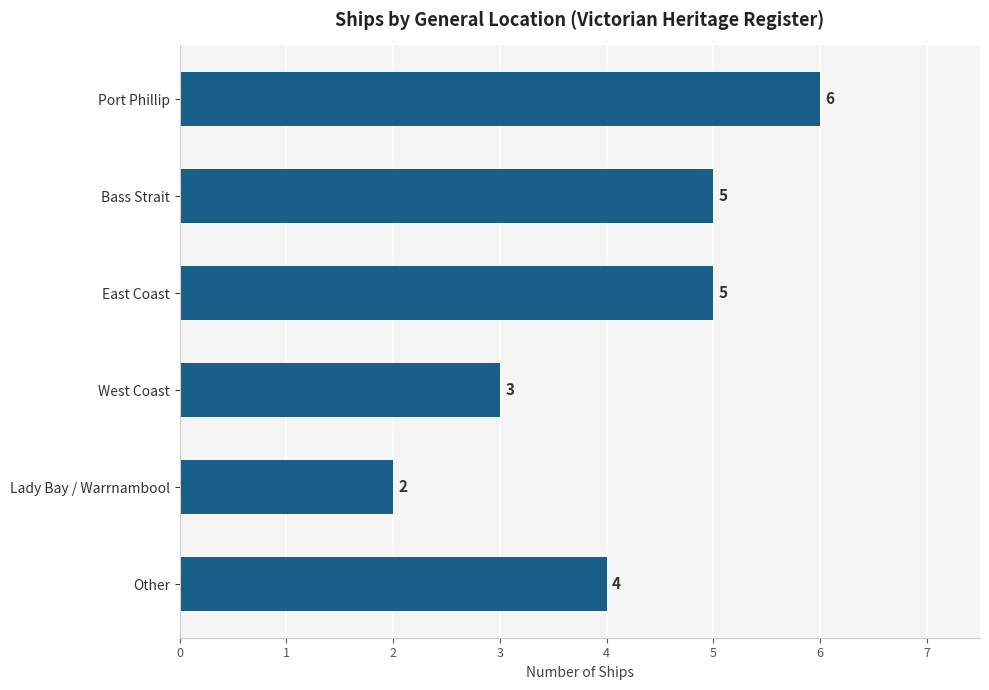

Reading top to bottom, what are all the values shown in this chart?

6	5	5	3	2	4